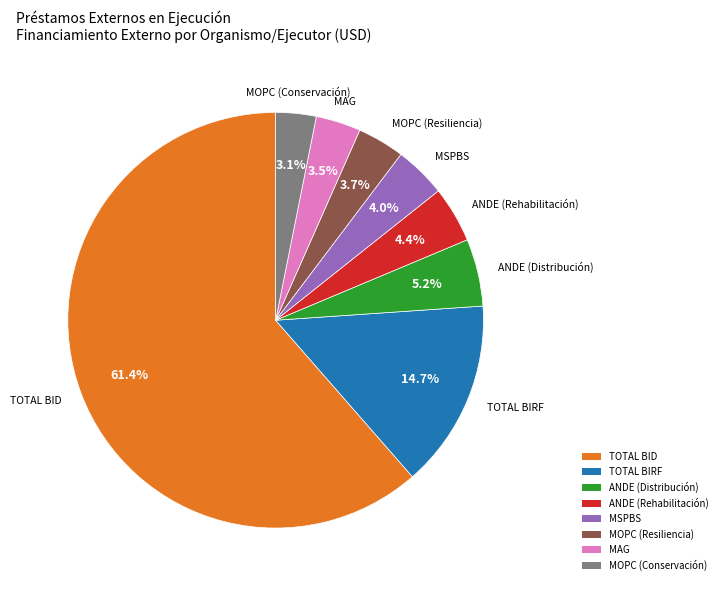

Does MOPC (Resiliencia) account for over 50% of the chart?

No